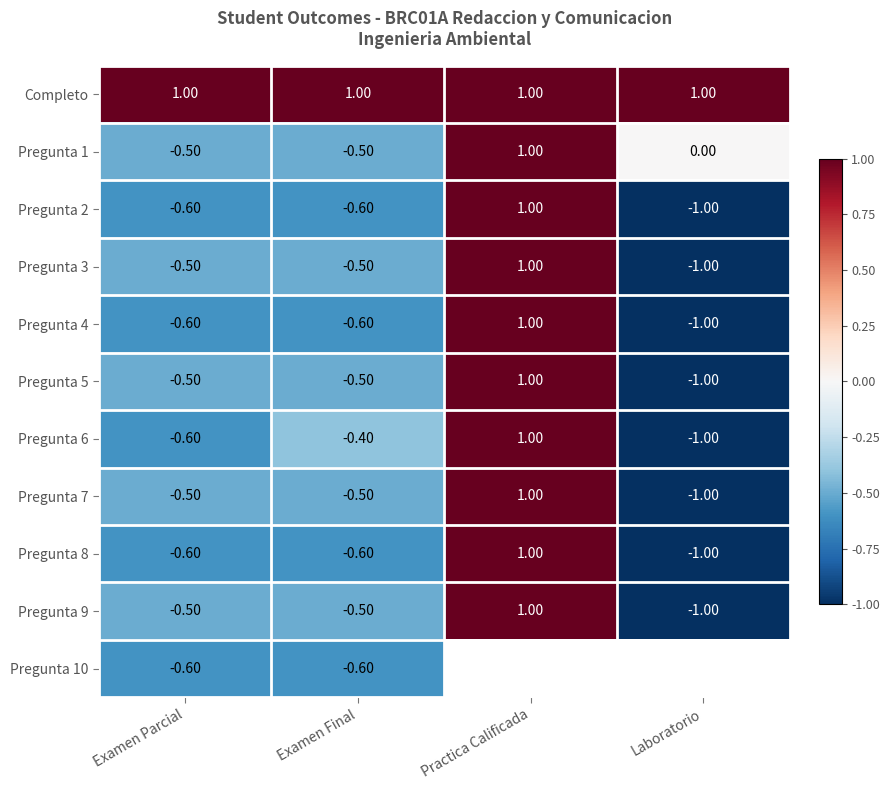

At which category does the chart reach its minimum across all series?

Laboratorio